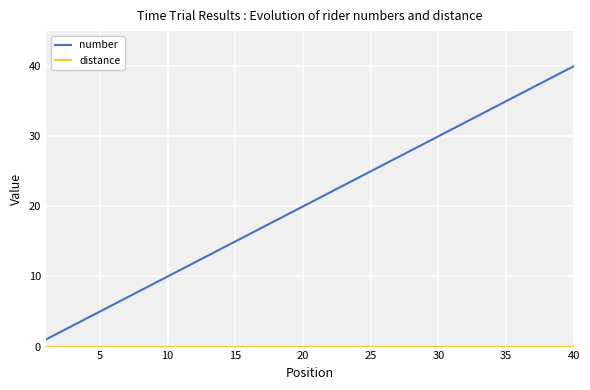

Count the number of data series in this chart.

2